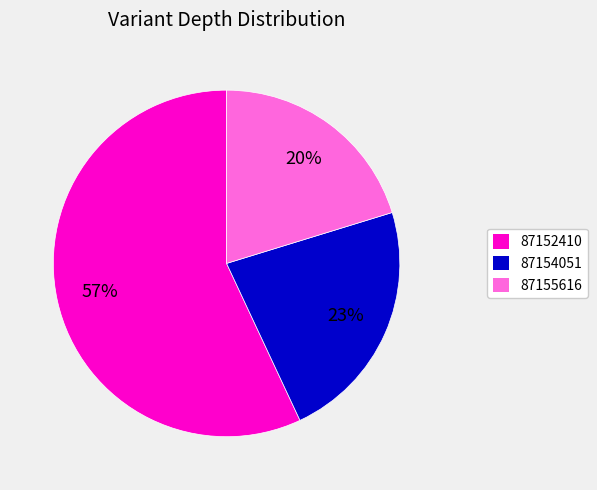

What percentage is the 87155616 slice, to the nearest percent?

20%